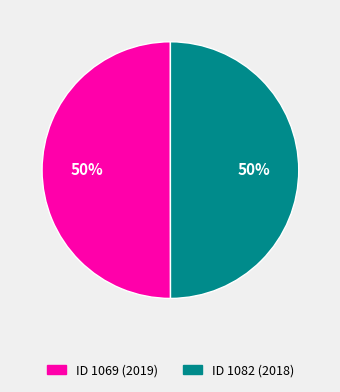

To the nearest percent, what is the average slice percentage?

50%